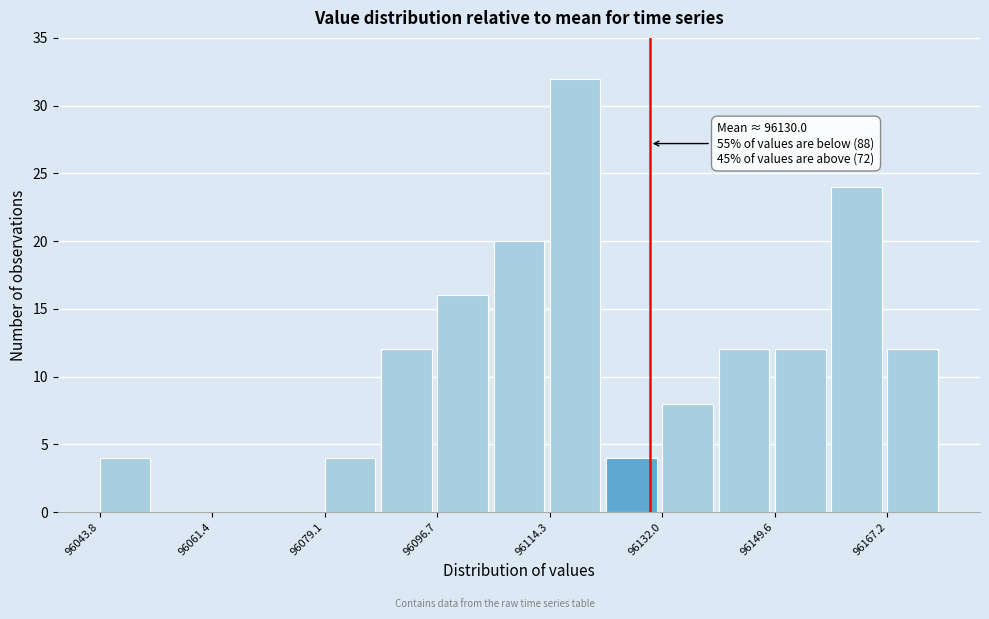

Over which range of the x-axis is the bar tallest?

96114 to 96124